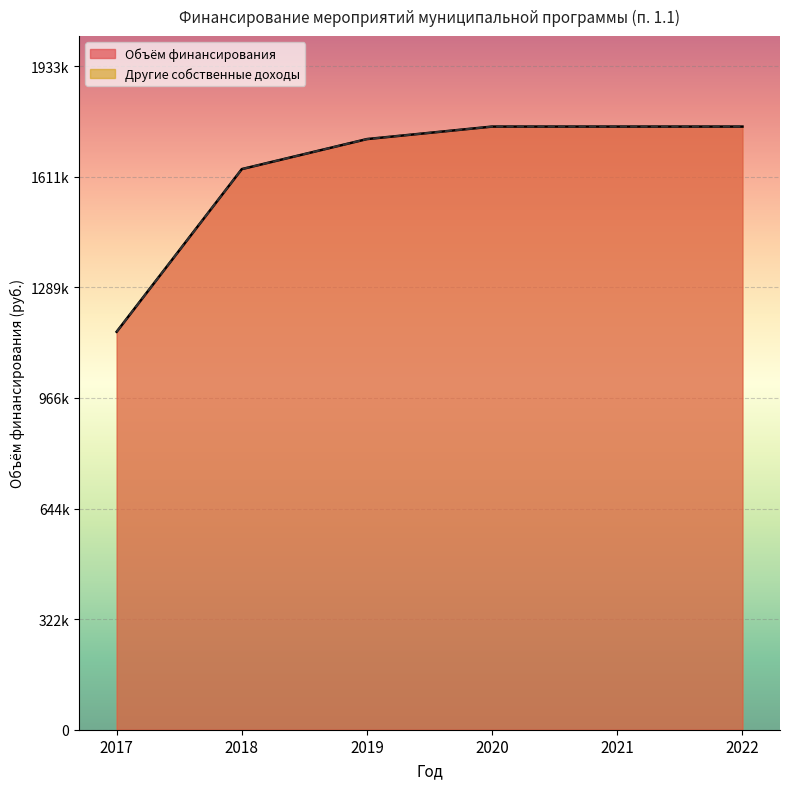

True or false: Другие собственные доходы has more than 2 points higher than both neighbors.

False